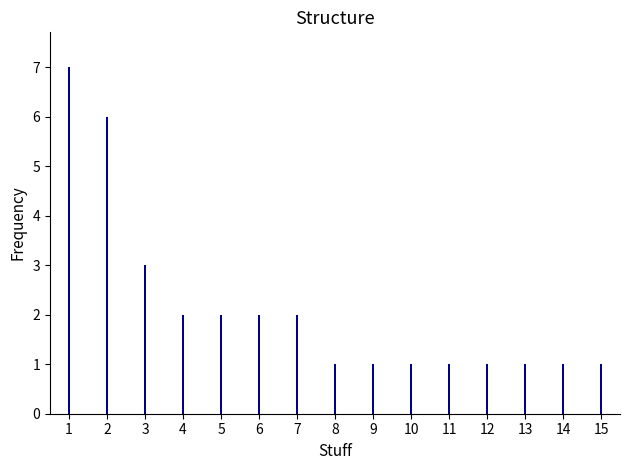

What is the ratio of the value at 5 to the value at 2?

0.3